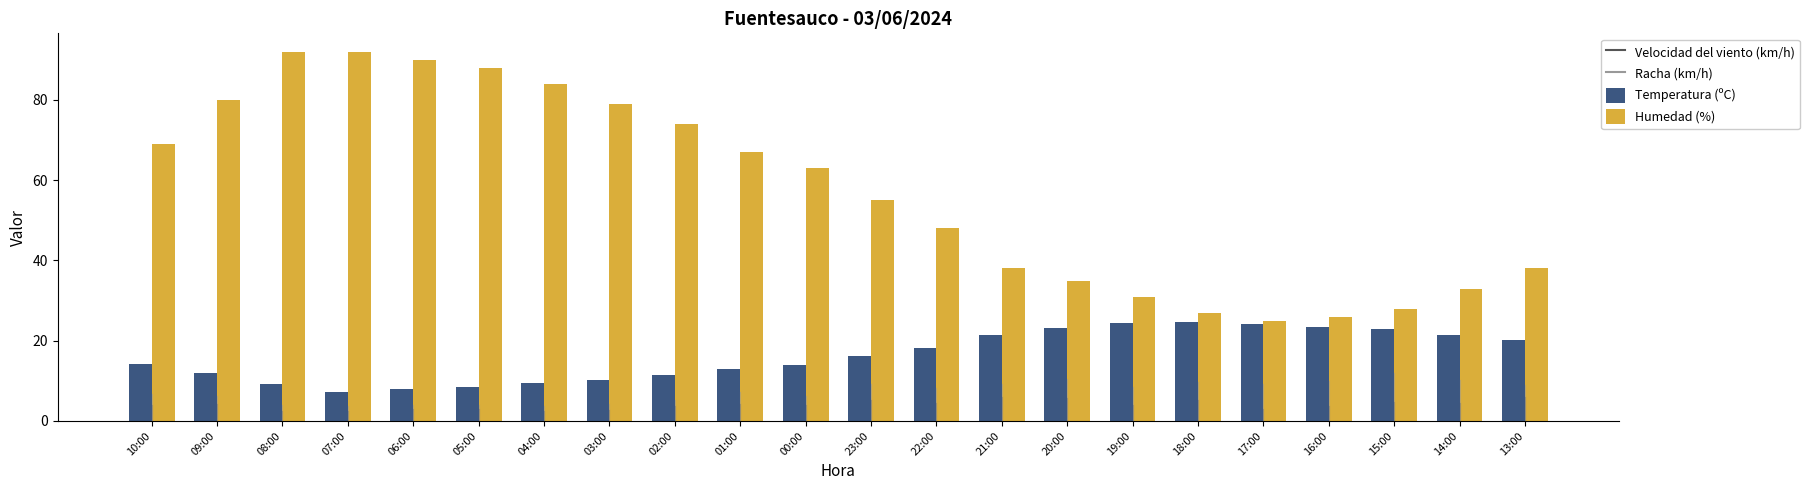

What is the difference between the Humedad (%) values at 02:00 and 10:00?

5.0